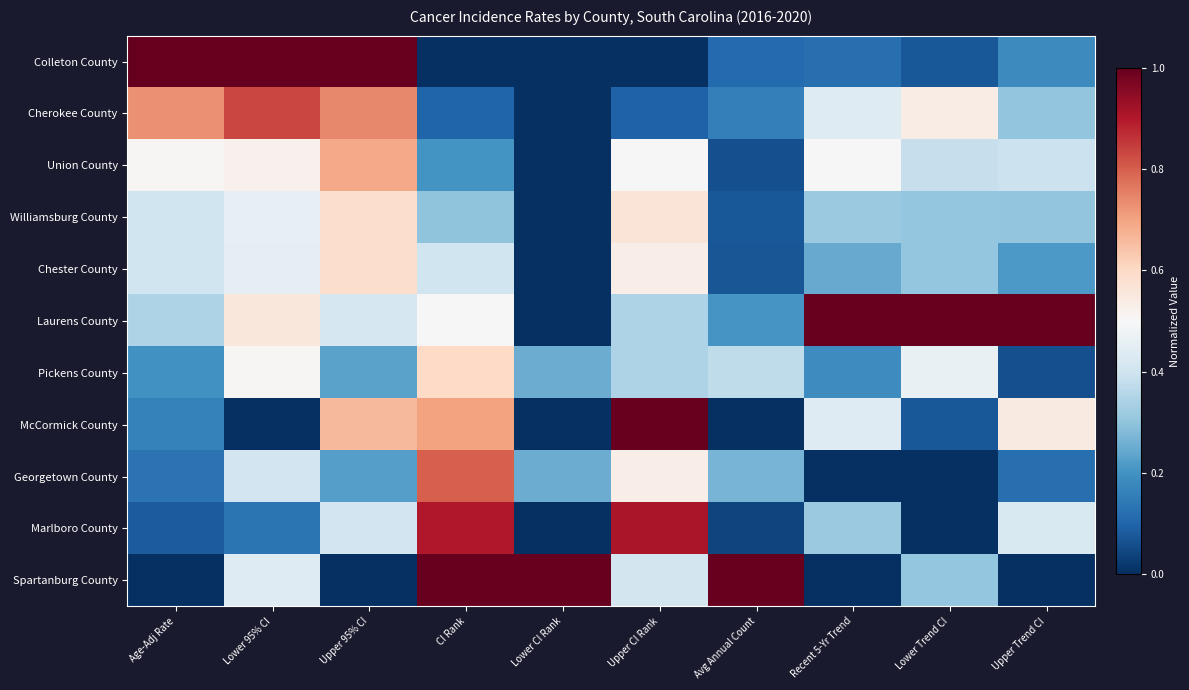

Between Upper CI Rank and Recent 5-Yr Trend, which series saw the biggest shift?

Laurens County